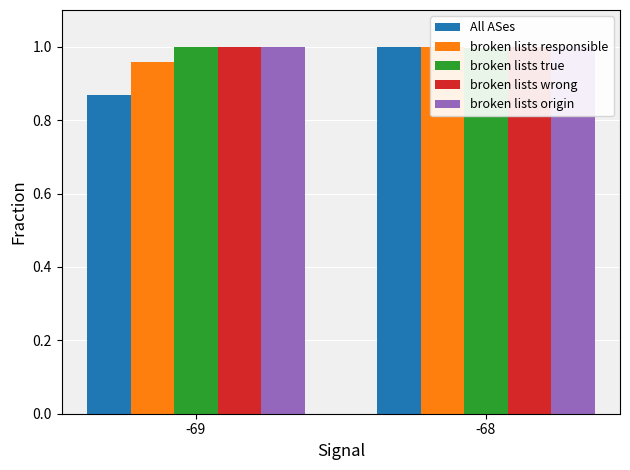

List the series in order of their peak value, lowest first.

All ASes, broken lists responsible, broken lists true, broken lists wrong, broken lists origin